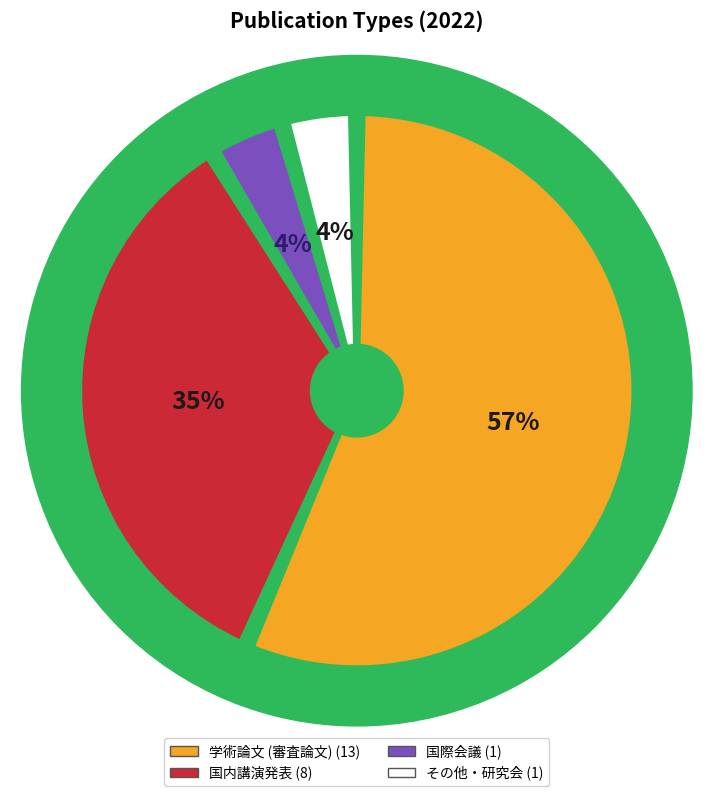

To the nearest percent, what is the average slice percentage?

25%